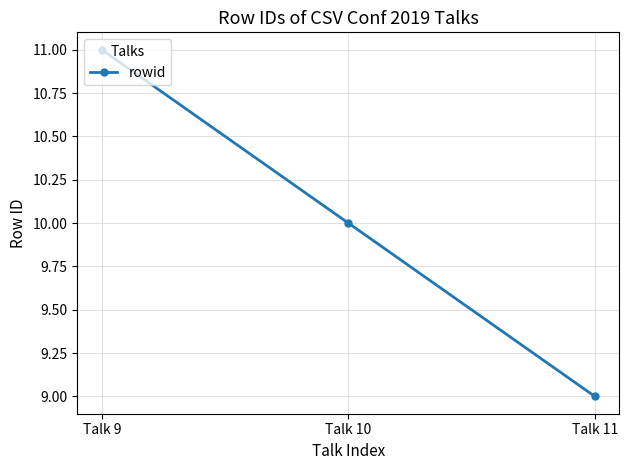

What is the smallest value displayed?

9